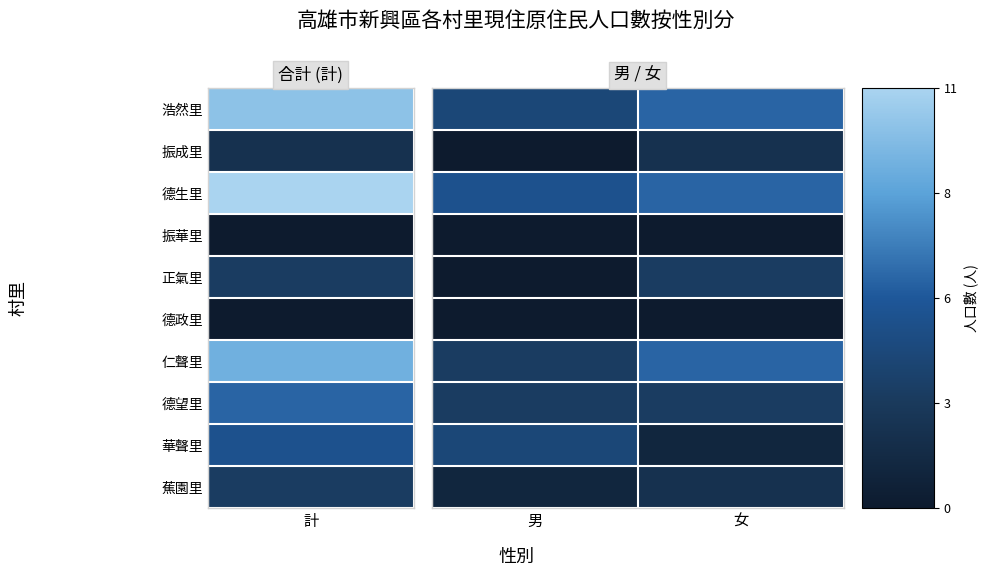

Rank the series by their maximum value, from highest to lowest.

浩然里, 德生里, 仁聲里, 華聲里, 正氣里, 德望里, 振成里, 蕉園里, 振華里, 德政里